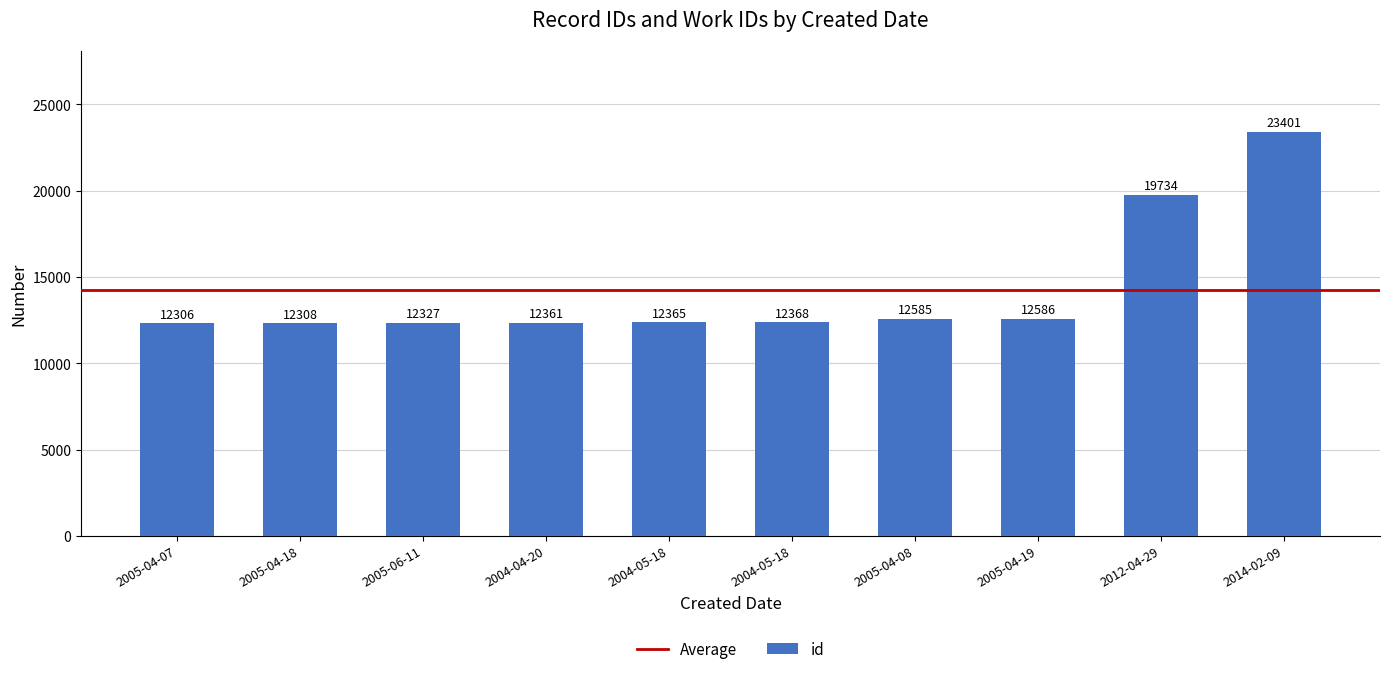

What is the difference between the maximum and second lowest values?

11093